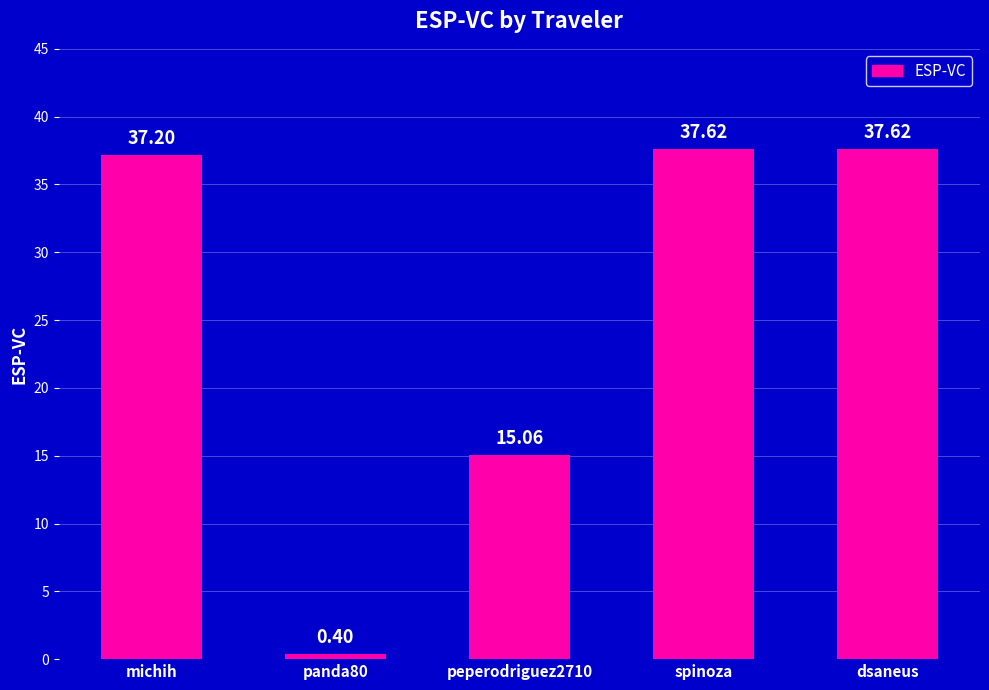

What is the value of the 4th bar from the left?

37.6